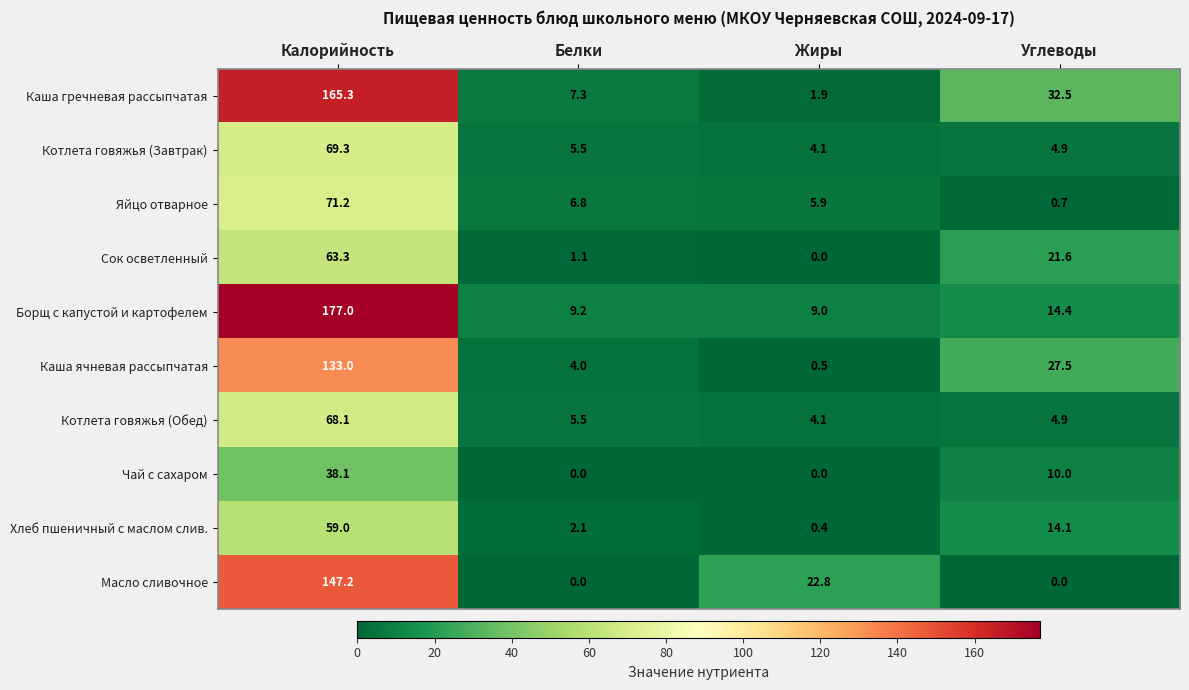

Read the Сок осветленный value at Углеводы.

21.6